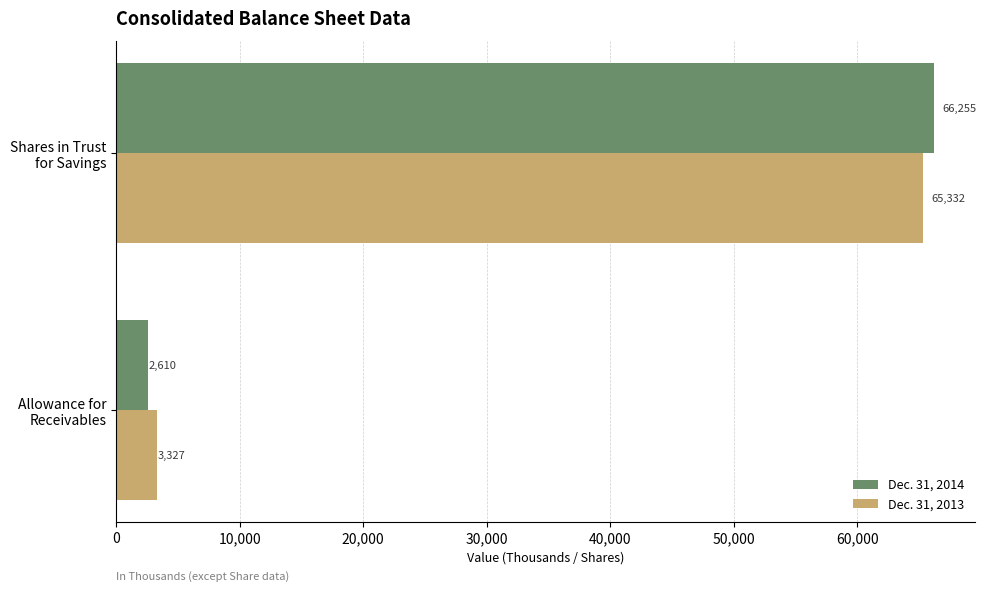

What is the maximum value for Dec. 31, 2014?

66255